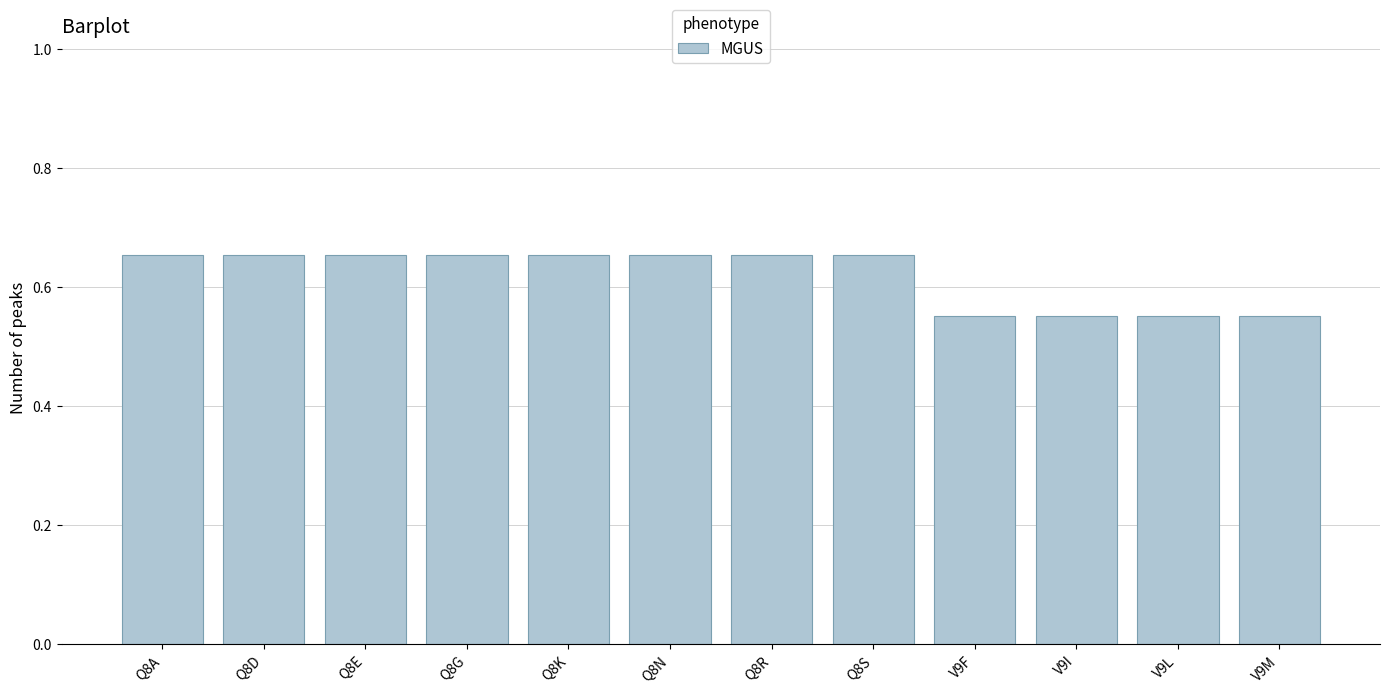

What is the difference between the second highest and minimum values?

0.1